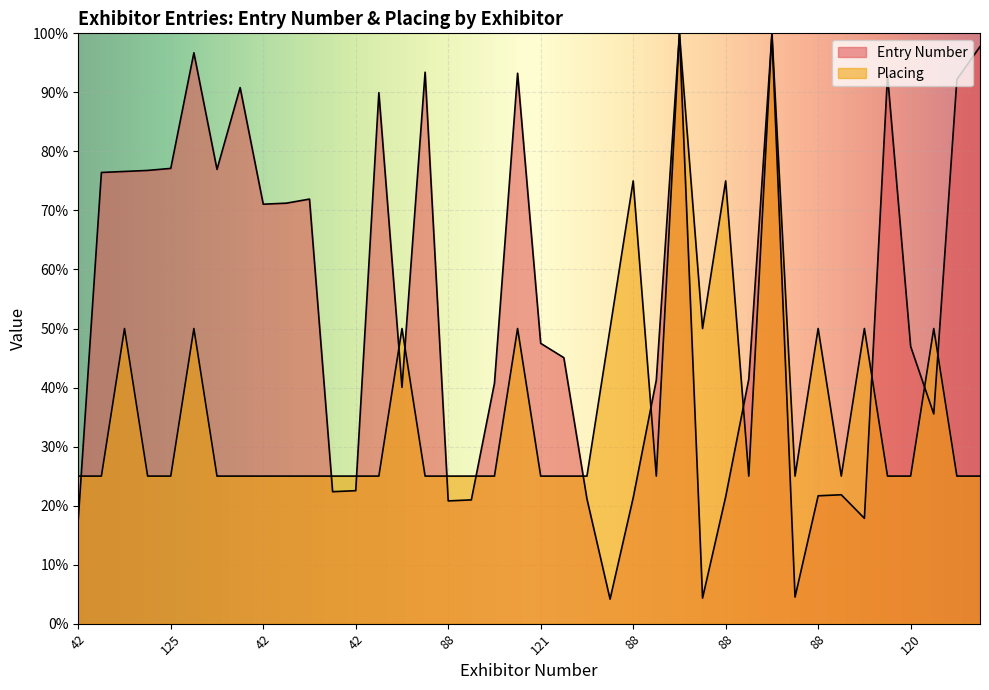

The Entry Number series shows 21.5 at 88. True or false?

True